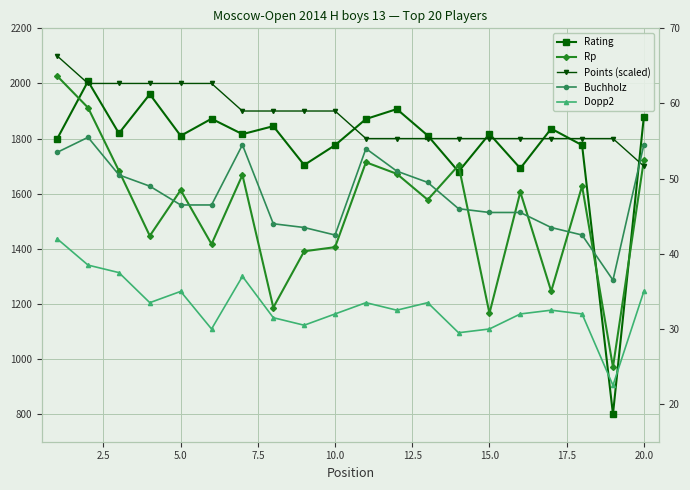

At how many categories does at least one series exceed 198?

20